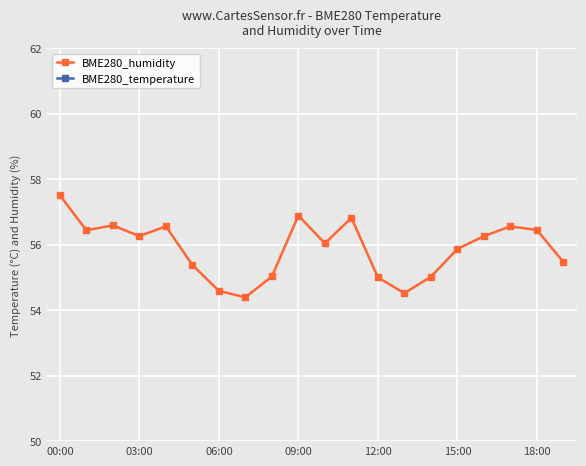

True or false: BME280_humidity has a value of 55.9 at 15:00.

True